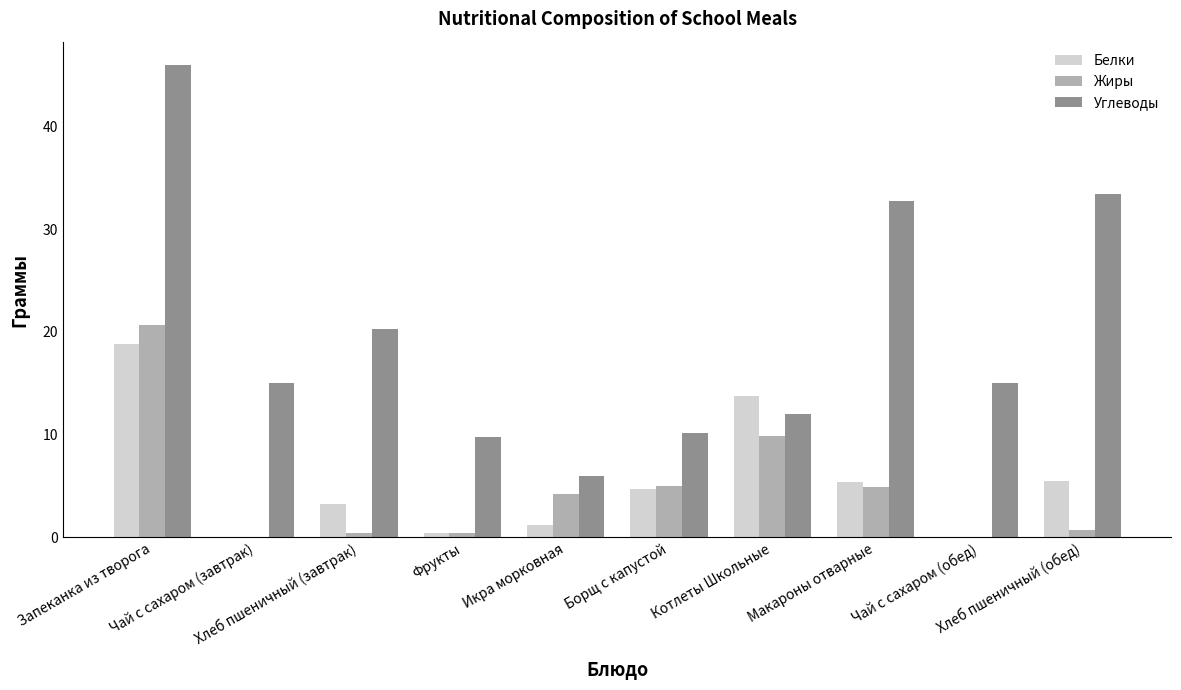

What is the average value of the Белки series?

5.3